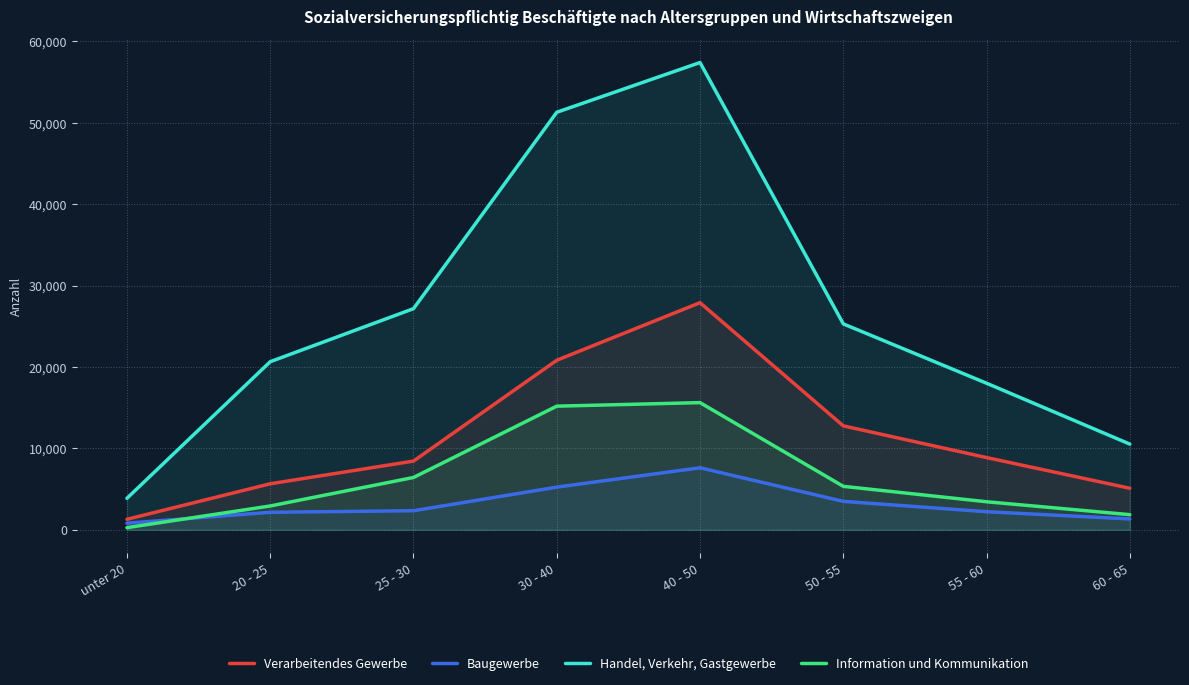

What is the difference between the Handel, Verkehr, Gastgewerbe values at unter 20 and 60 - 65?

6655